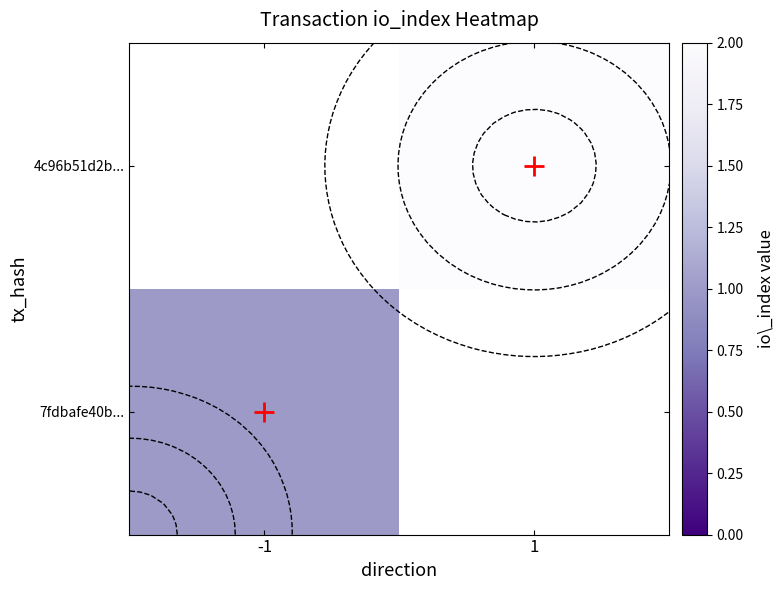

At how many categories does at least one series exceed 1?

1